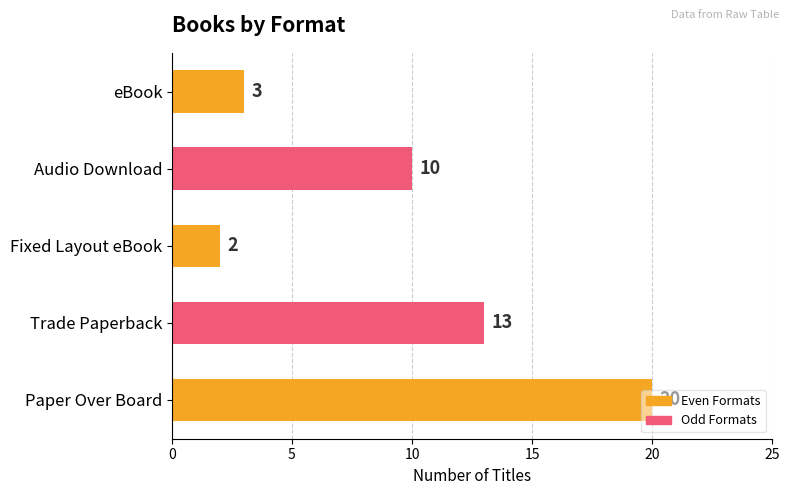

Where is the data nearest to the value 11?

Audio Download